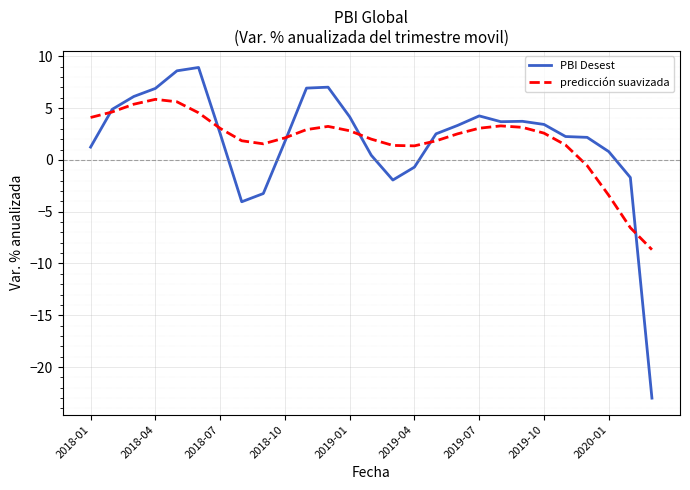

Which series ends up on top after the final intersection of predicción suavizada and PBI Desest?

predicción suavizada